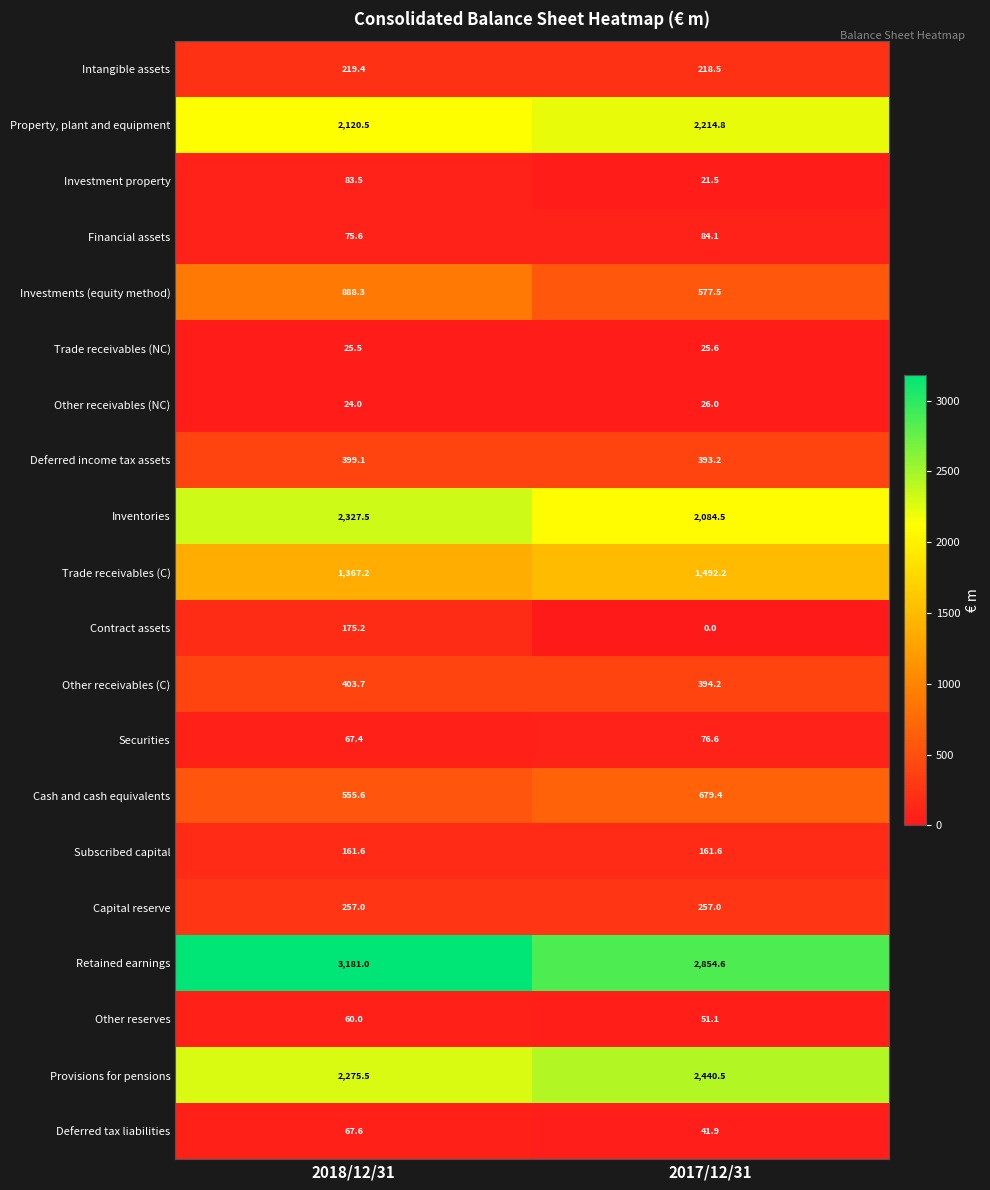

What is the difference between the maximum and minimum values in the Cash and cash equivalents series?

123.8